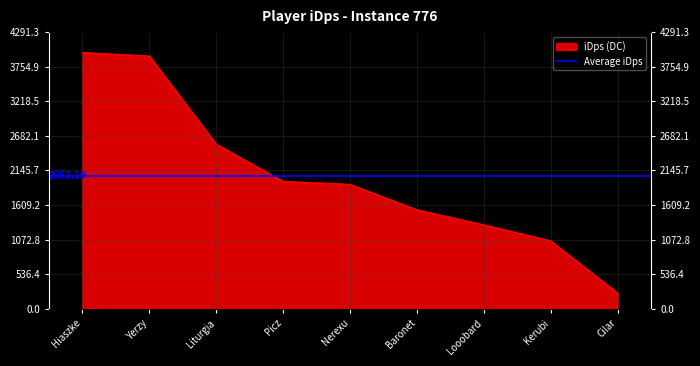

What is the change in value from Liturgia to Picz?

-576.4